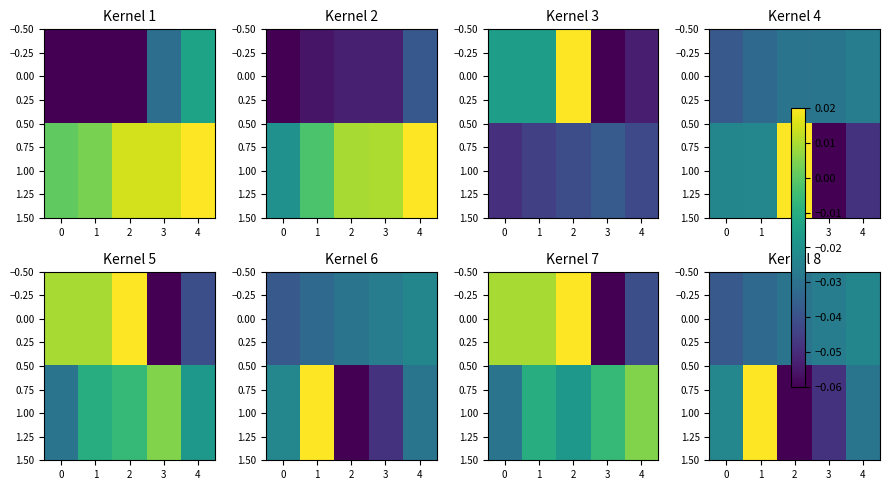

What is the smallest value displayed?

-0.1